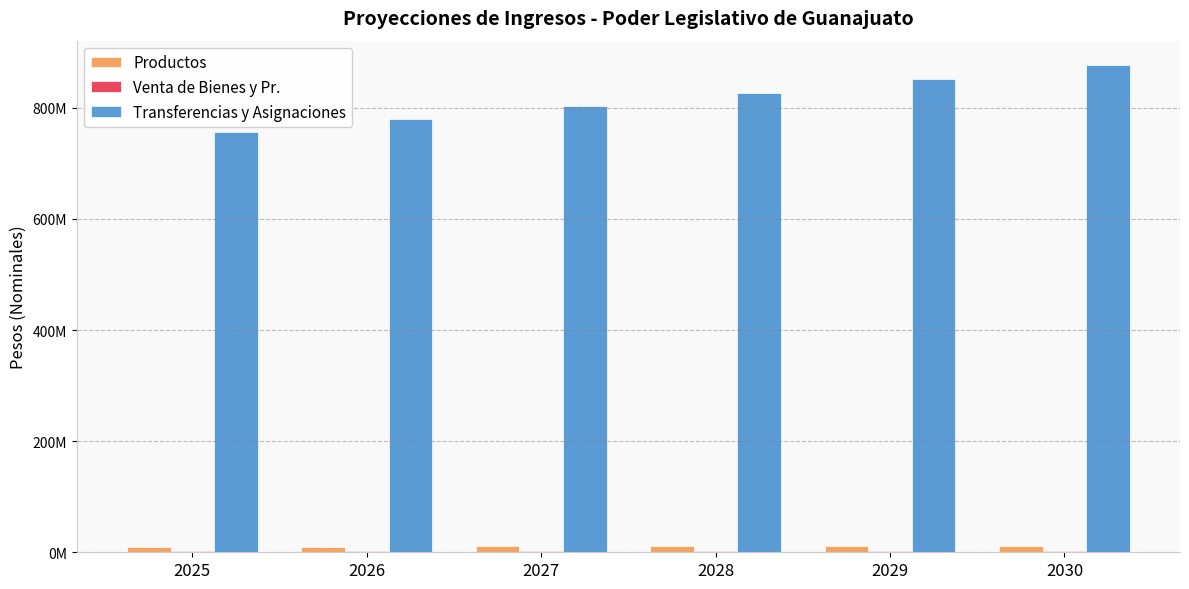

Are the bars horizontal?

No